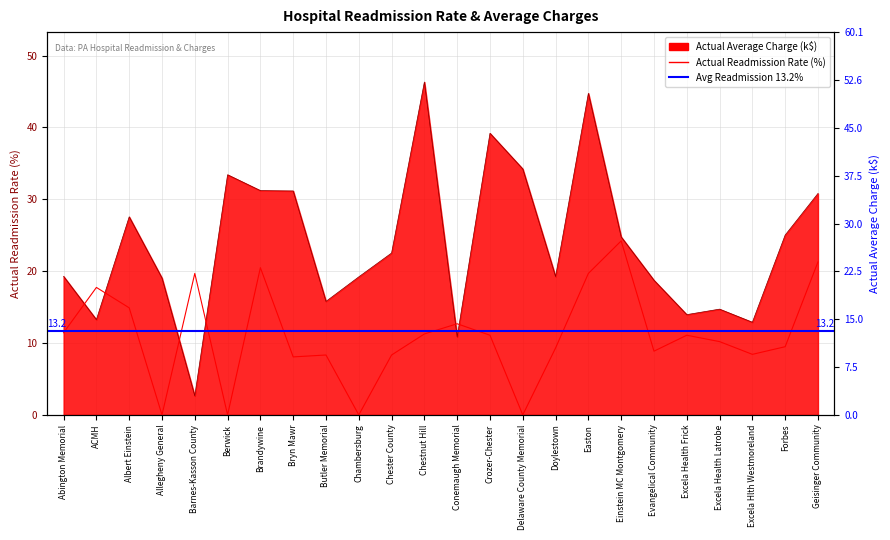

Reading left to right, transcribe all the data shown in this chart.

Actual Readmission Rate: 12.9	20.0	16.8	0.0	22.2	0.0	23.1	9.1	9.4	0.0	9.4	12.7	14.3	12.5	0.0	10.5	22.2	27.3	10.0	12.5	11.5	9.5	10.7	24.0
Actual Average Charge (k$): 19.3	13.3	27.6	19.0	2.6	33.4	31.2	31.2	15.8	19.2	22.5	46.3	10.9	39.2	34.2	19.2	44.7	24.8	18.7	13.9	14.7	12.9	25.0	30.8